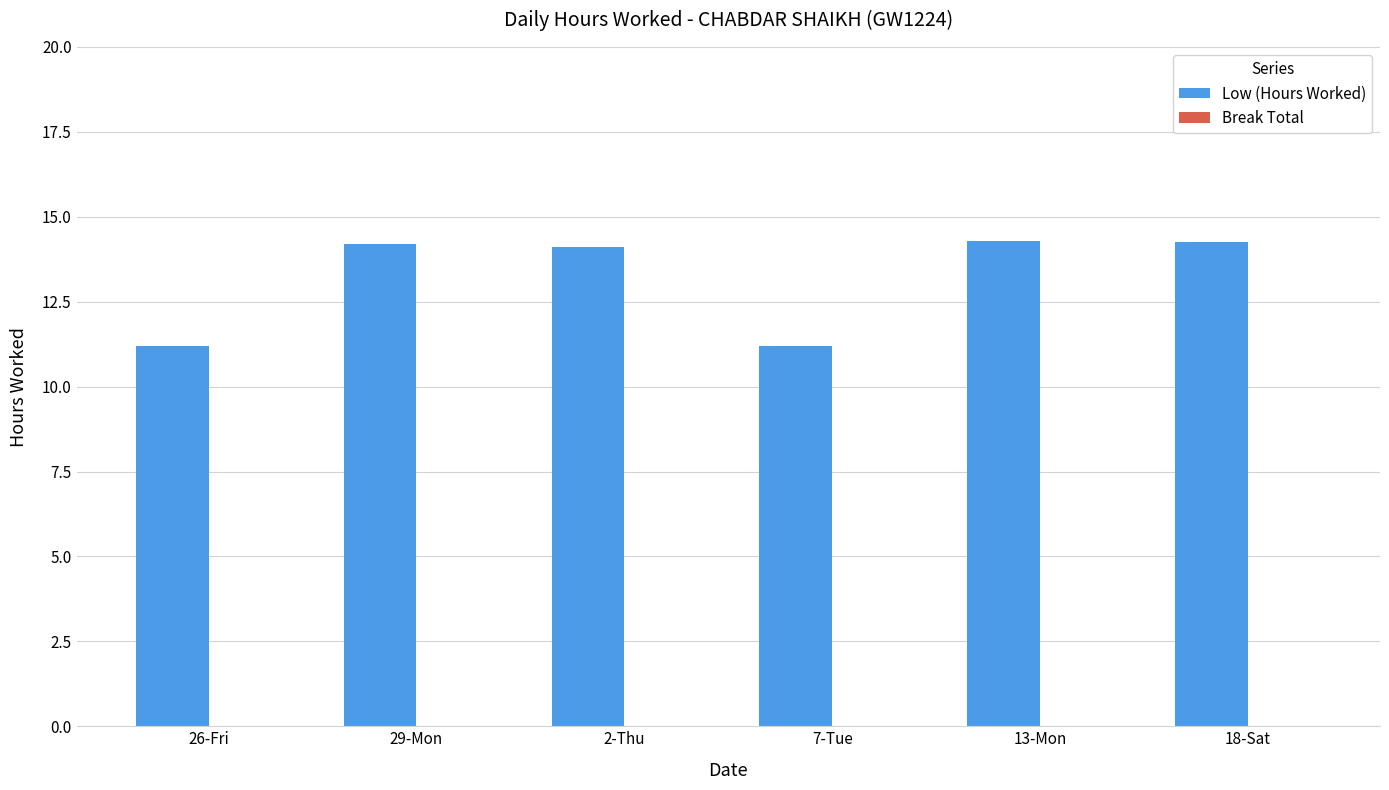

True or false: the data shows 14.2 at 29-Mon.

True